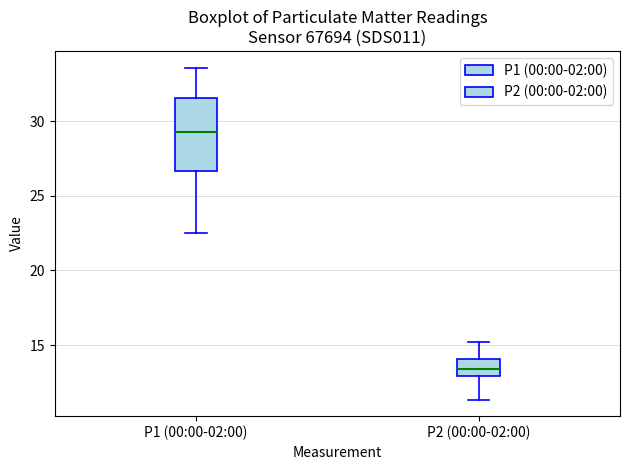

Reading left to right, read every box against the y-axis: the position of its median line, the range the box covers, and the ends of its whiskers. The values are not printed on the chart, so give them approximately, as read against the axis.

P1 (00:00-02:00): median 29.5, box 26.5 to 31.5, whiskers 22.5 to 33.5
P2 (00:00-02:00): median 13.5, box 13.0 to 14.0, whiskers 11.5 to 15.0